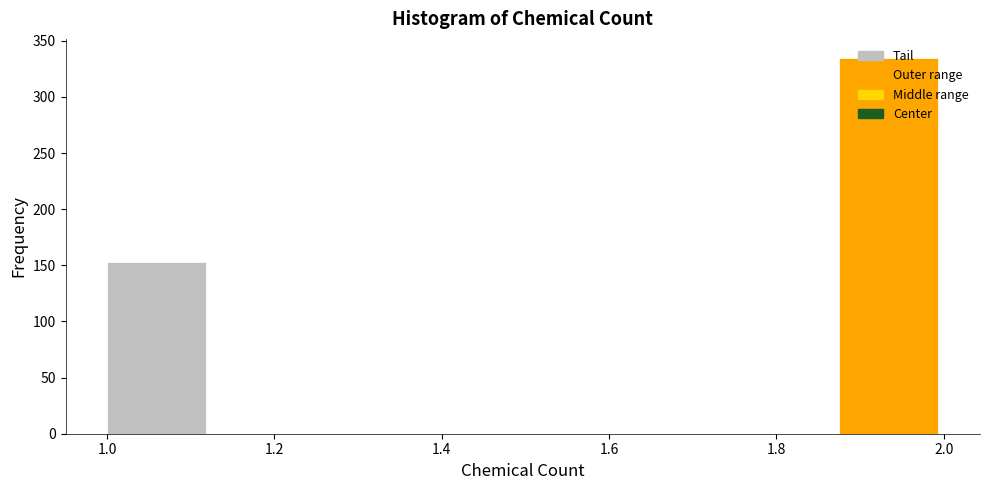

What is the height of the bar covering 1.875 to 2.000 on the x-axis? Neither the bar edges nor the heights are printed on the chart, so give them approximately, as read against the axes.

335